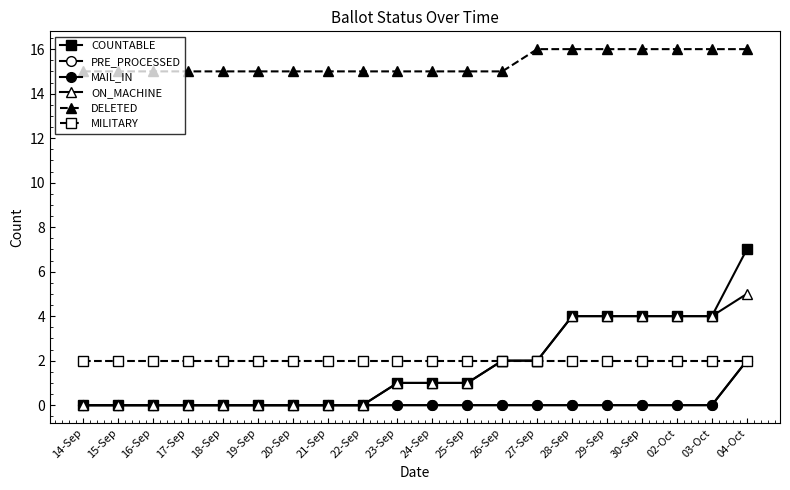

Does the chart have visible grid lines?

No